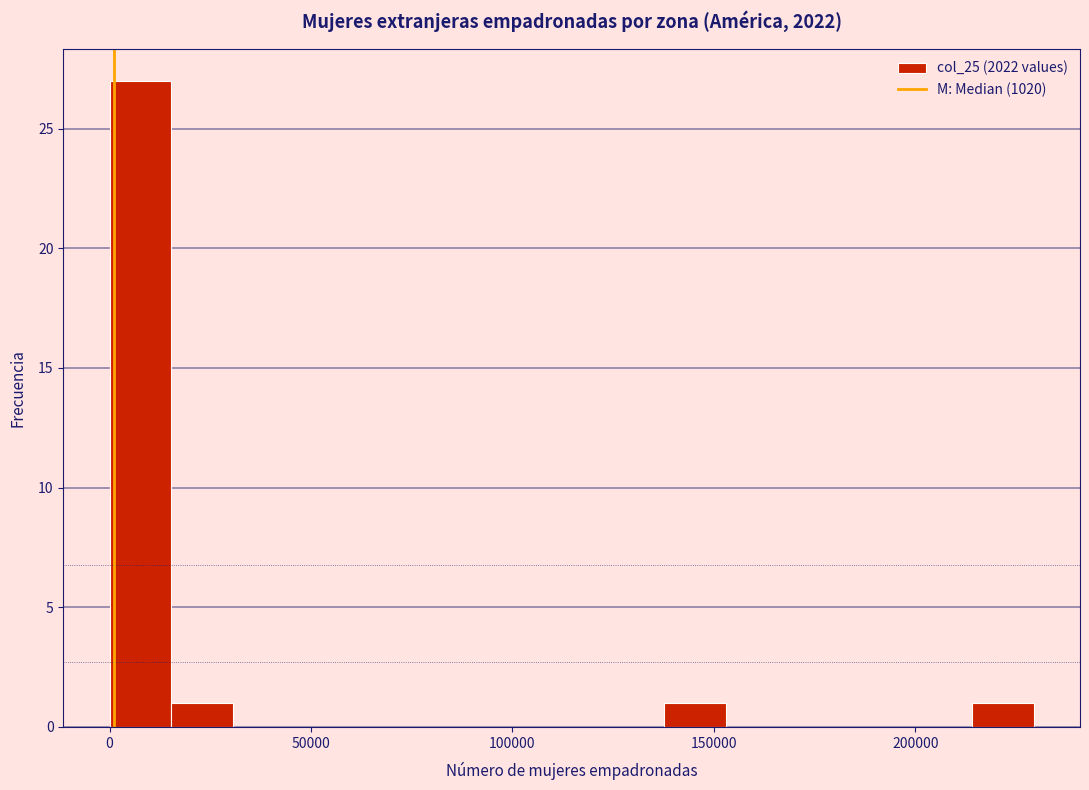

Around what value on the x-axis is the tallest bar? Give the approximate position of its centre, as read against the axis.

10000